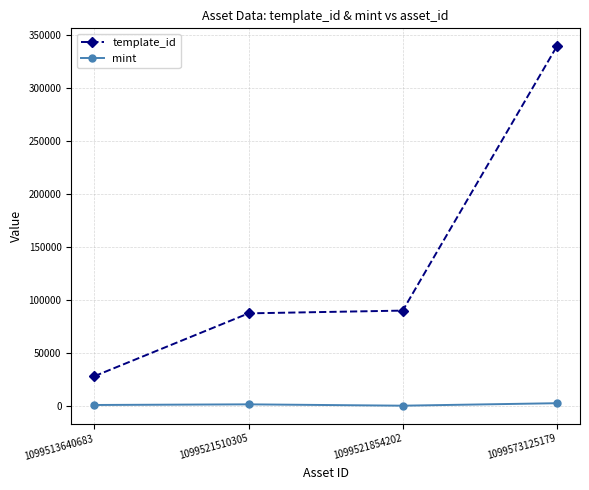

What are all the series names shown in the legend?

template_id, mint